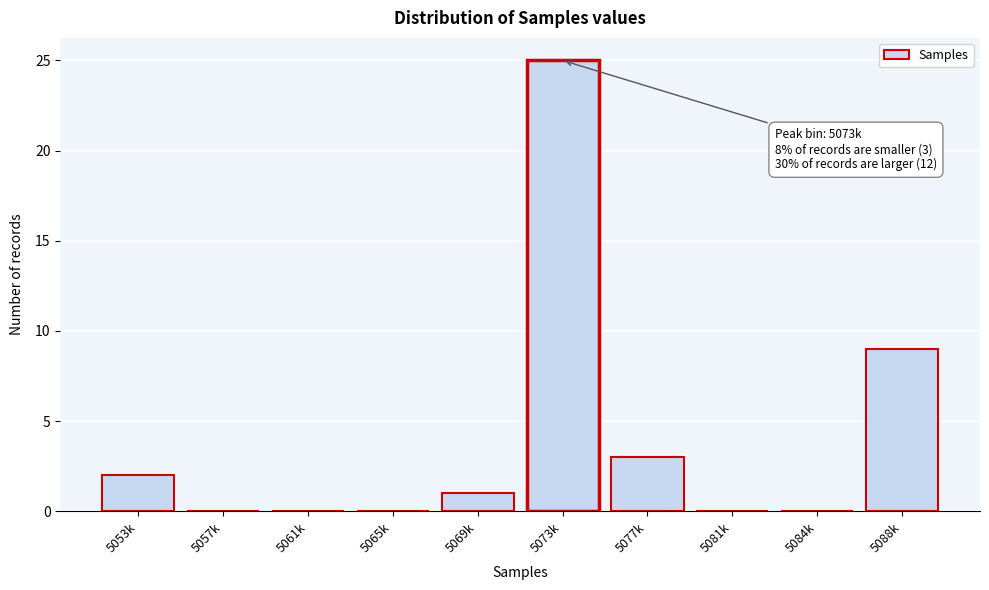

Reading right to left, transcribe all the data shown in this chart.

5088k=9	5084k=0	5081k=0	5077k=3	5073k=25	5069k=1	5065k=0	5061k=0	5057k=0	5053k=2